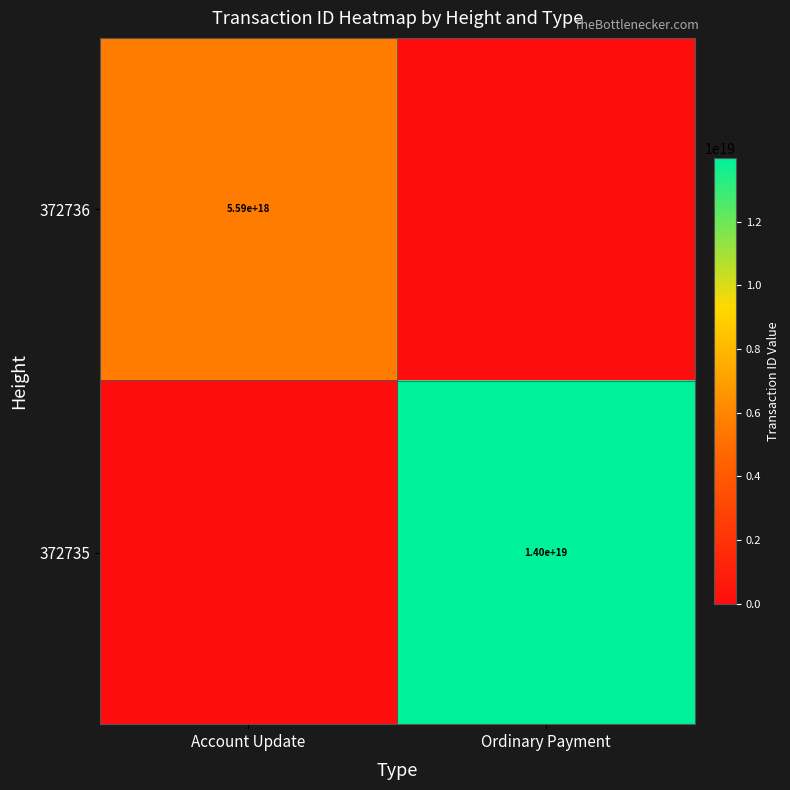

Which category has the highest value across all series?

Ordinary Payment